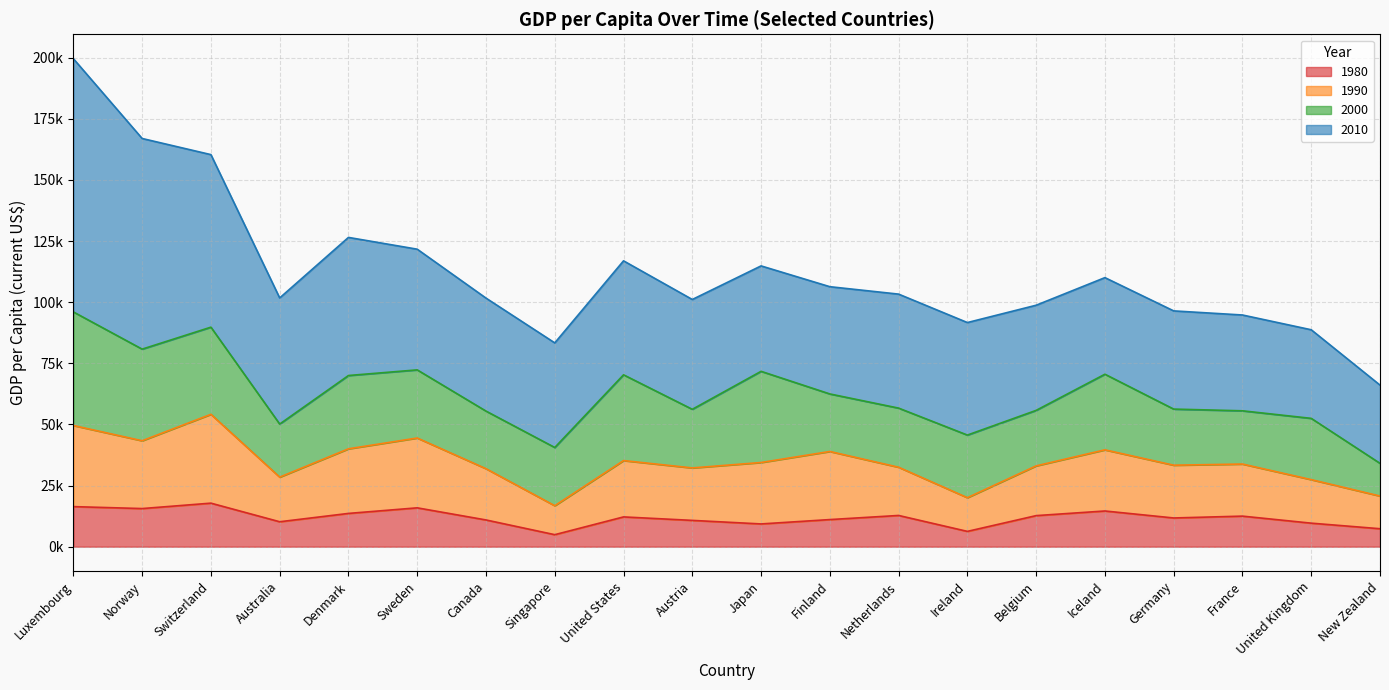

Does the chart have visible grid lines?

Yes